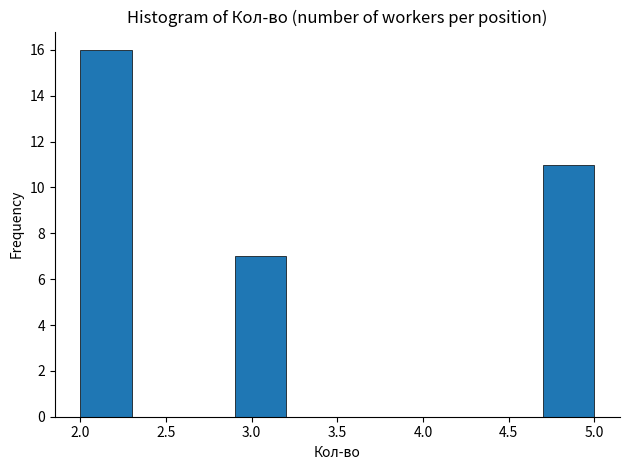

Reading left to right, list every bar in this chart as the range it spans on the x-axis followed by its height. The values are not printed on the chart, so give them approximately, as read against the axis.

2.0 to 2.3: 16
2.3 to 2.6: 0
2.6 to 2.9: 0
2.9 to 3.2: 7
3.2 to 3.5: 0
3.5 to 3.8: 0
3.8 to 4.1: 0
4.1 to 4.4: 0
4.4 to 4.7: 0
4.7 to 5.0: 11